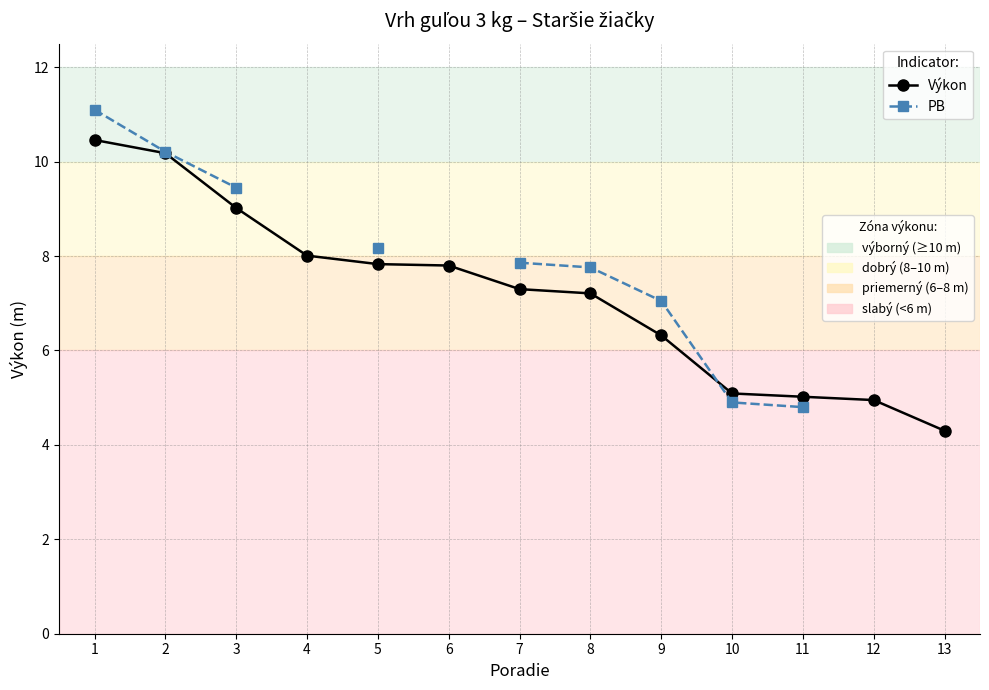

How many categories are shown in the chart?

13